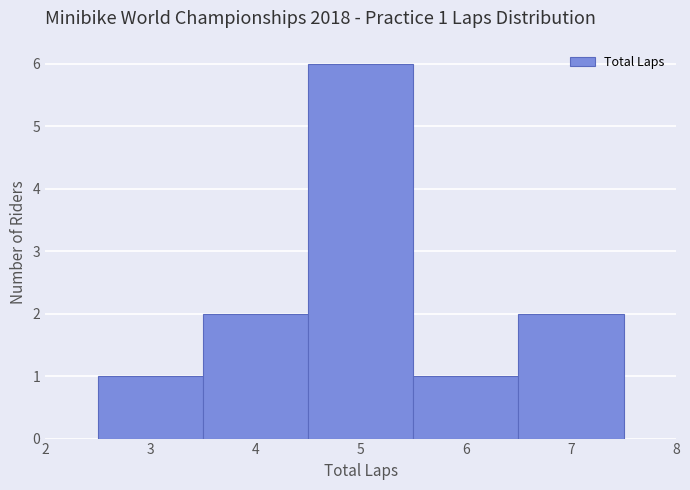

Which range on the x-axis has the tallest bar?

4.5 to 5.5